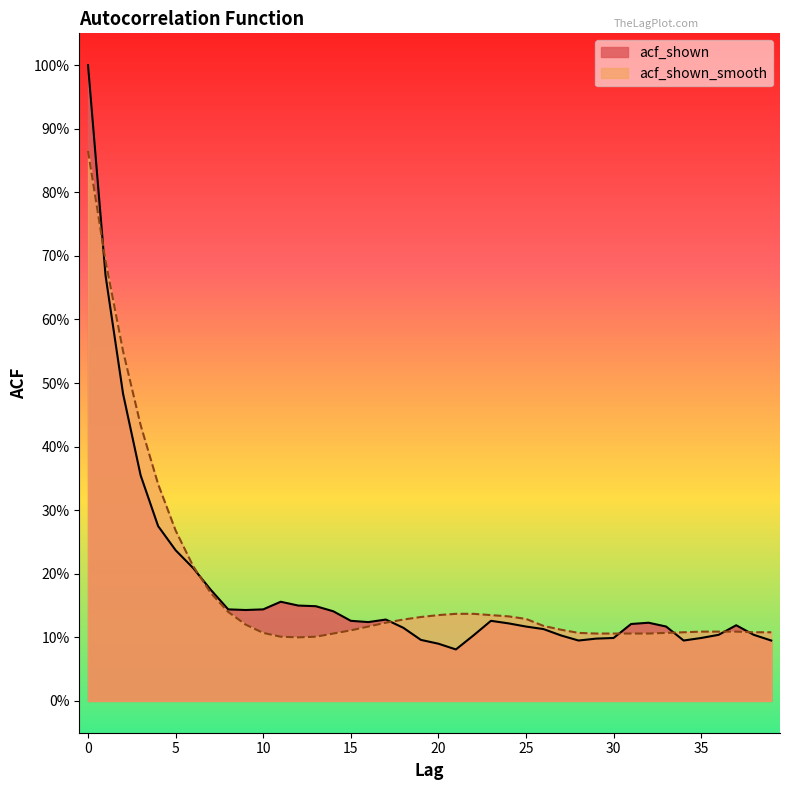

At which label is acf_shown closest to 0?

21